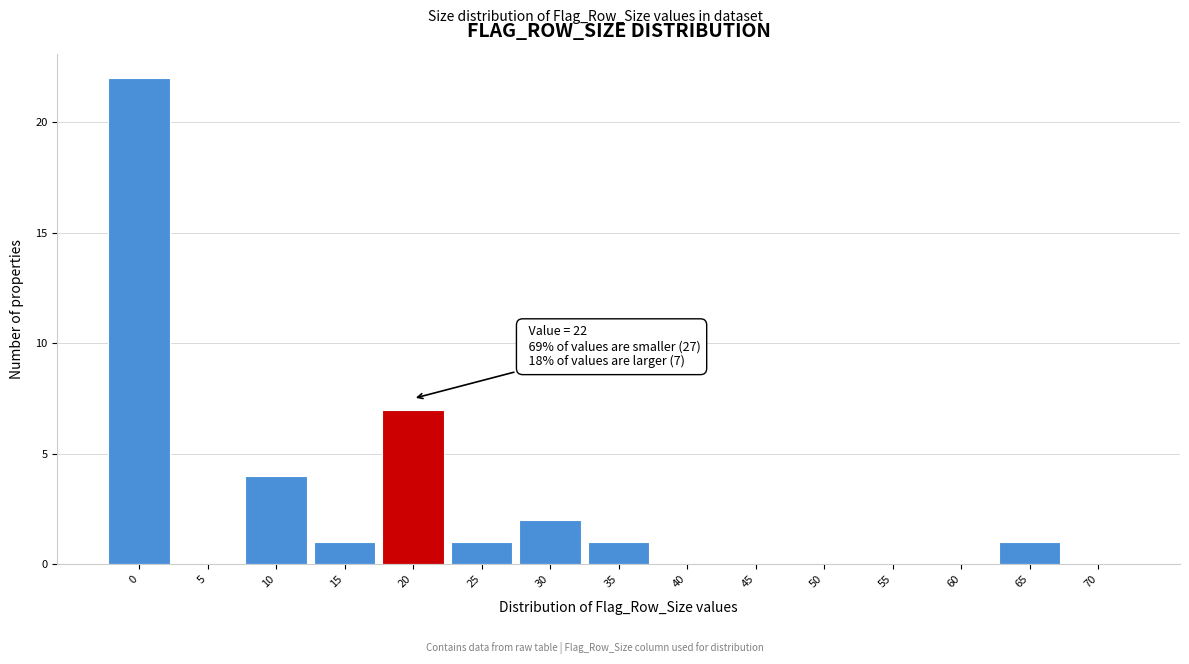

Reading left to right, transcribe all the data shown in this chart.

0=22	5=0	10=4	15=1	20=7	25=1	30=2	35=1	40=0	45=0	50=0	55=0	60=0	65=1	70=0